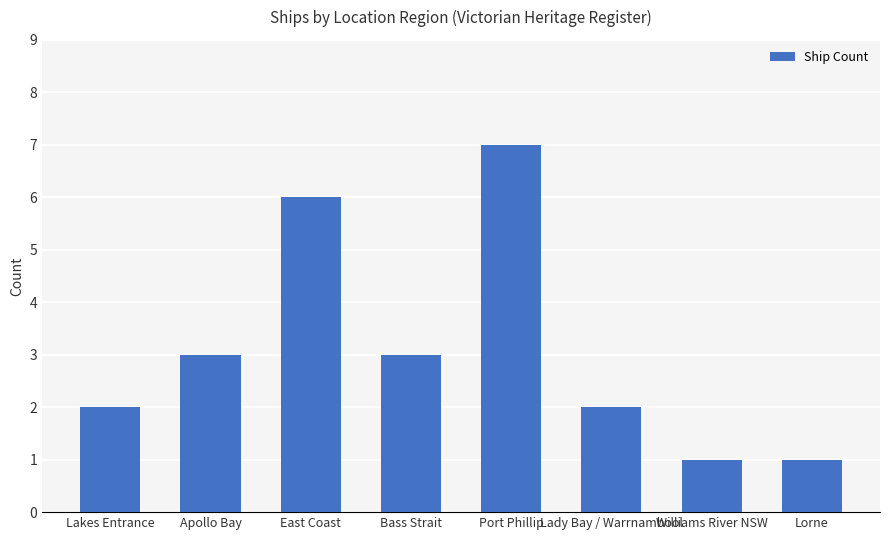

What is the label of the 6th bar from the left?

Lady Bay / Warrnambool